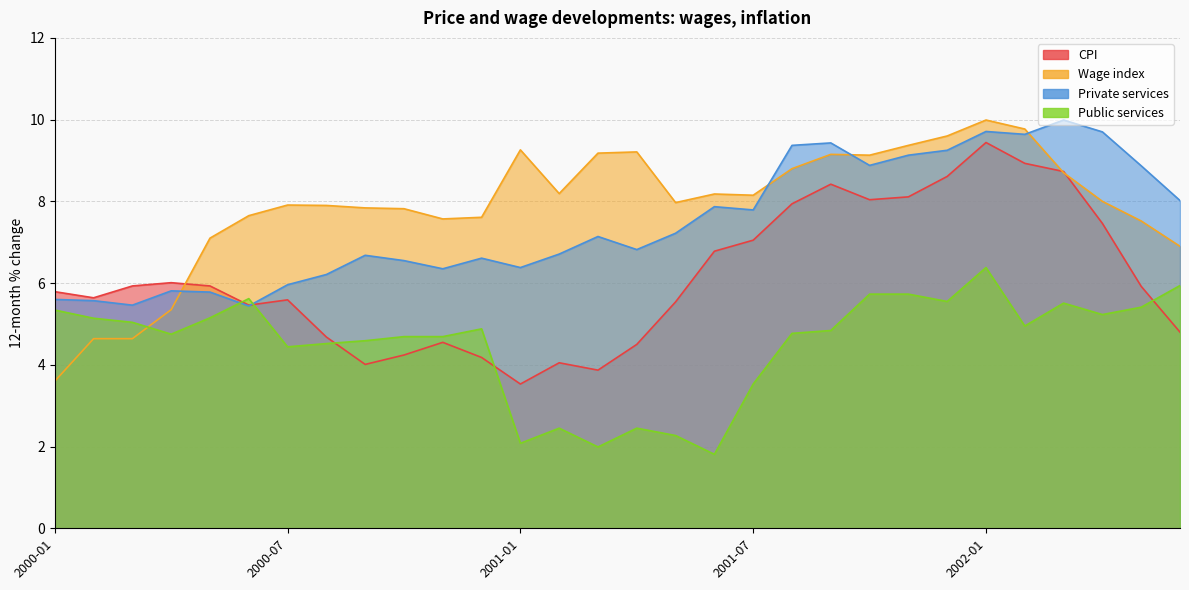

What is the difference between the maximum and minimum values in the Private services series?

4.5